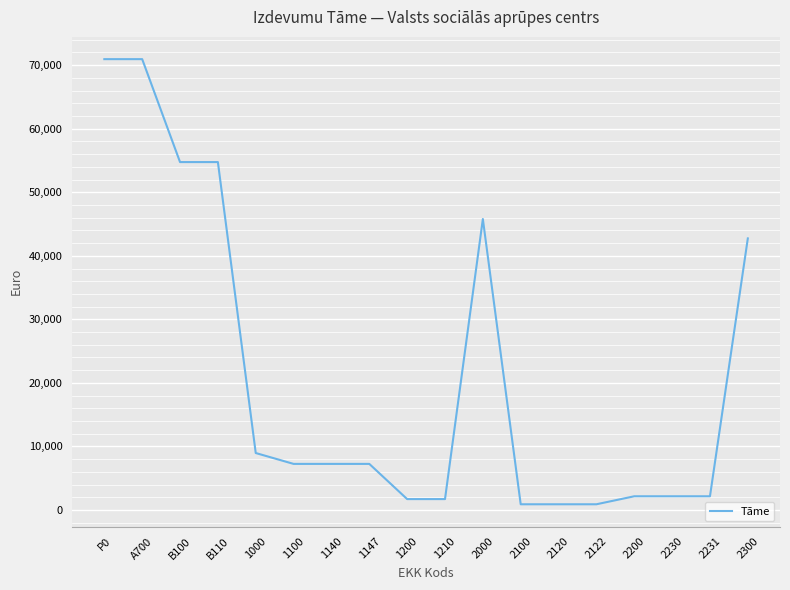

The chart shows a value of 2155 at 2231. True or false?

True